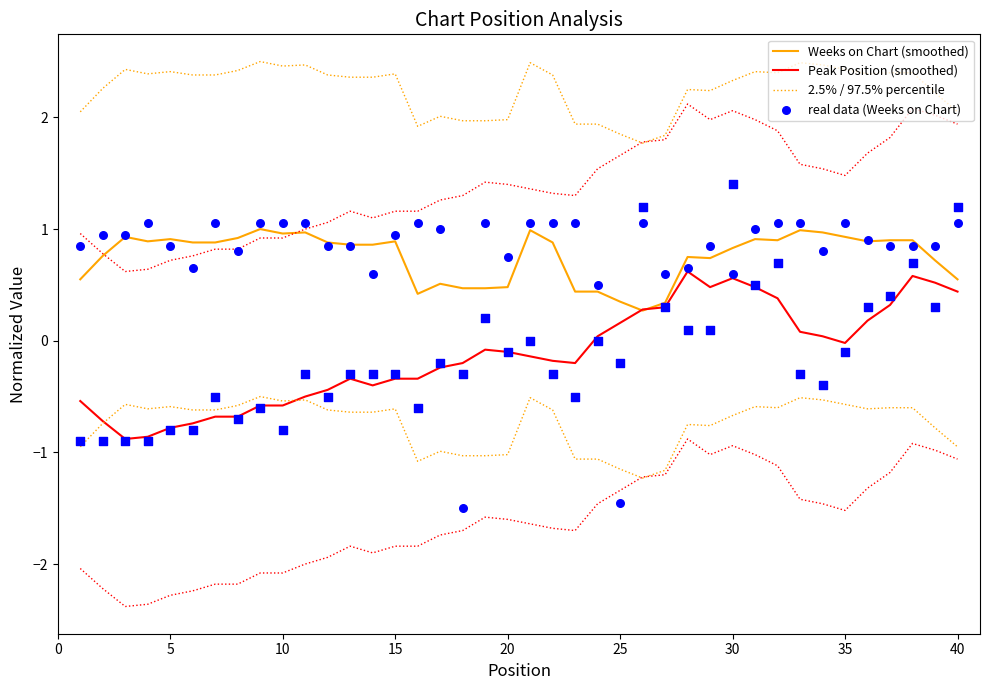

Which series contains the lowest Y value?

real data (Weeks on Chart)